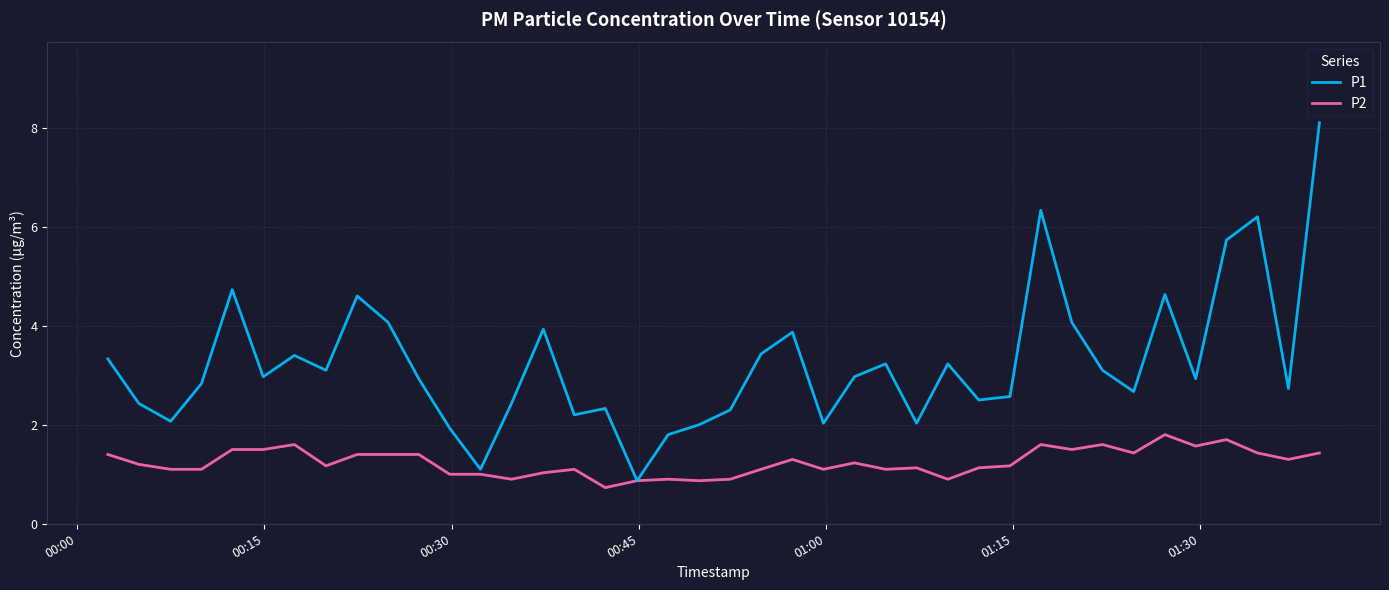

List the series in order of their overall mean, highest first.

P1, P2